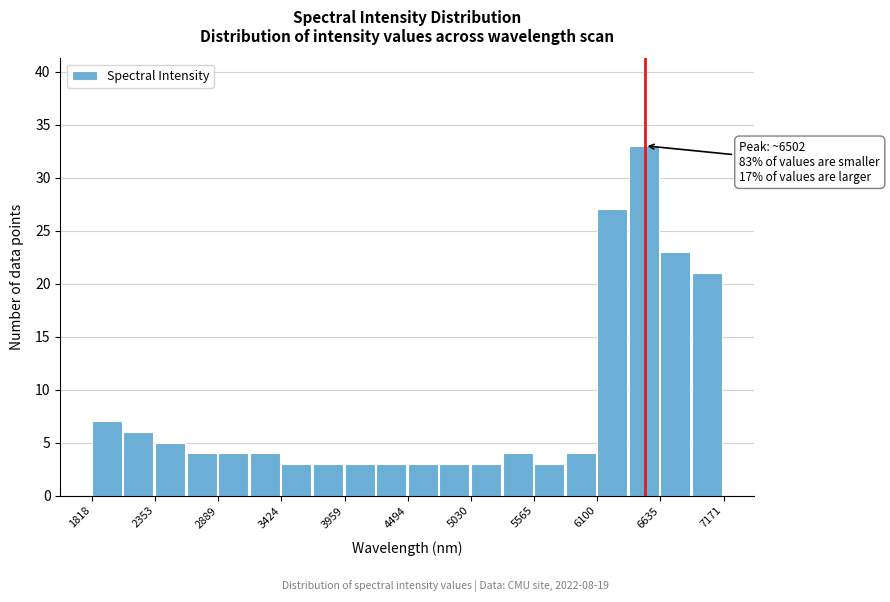

Around what value on the x-axis is the tallest bar? Give the approximate position of its centre, as read against the axis.

6500